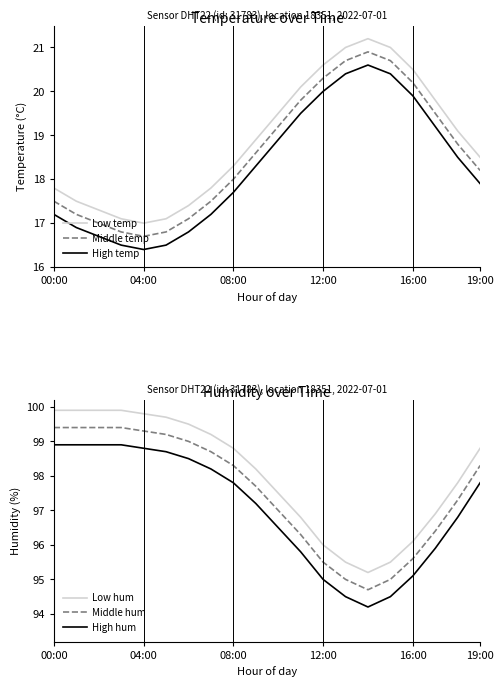

What is the smallest value displayed?

16.4